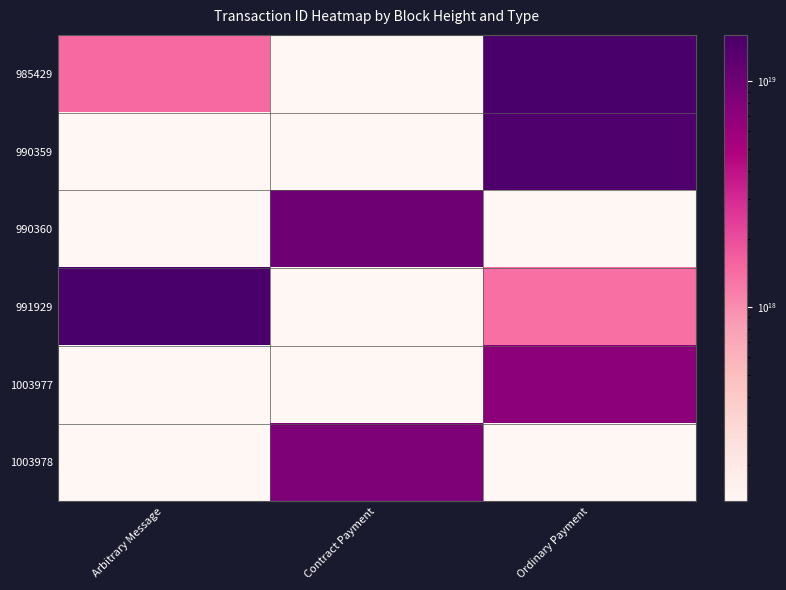

Which series has the largest range (max minus min)?

985429